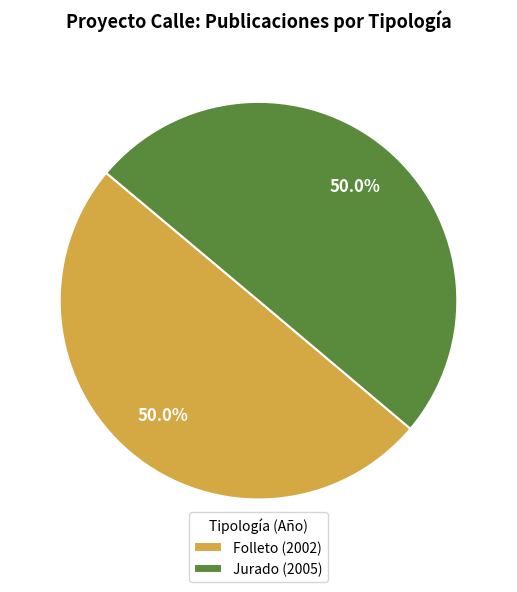

Is it true that Folleto (2002) is 59% of the pie?

False